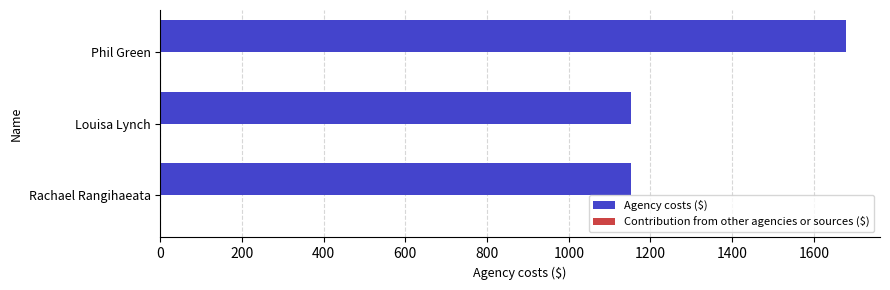

Reading top to bottom, list all the values displayed in this chart.

Phil Green=1678.0	Louisa Lynch=1152.0	Rachael Rangihaeata=1152.0